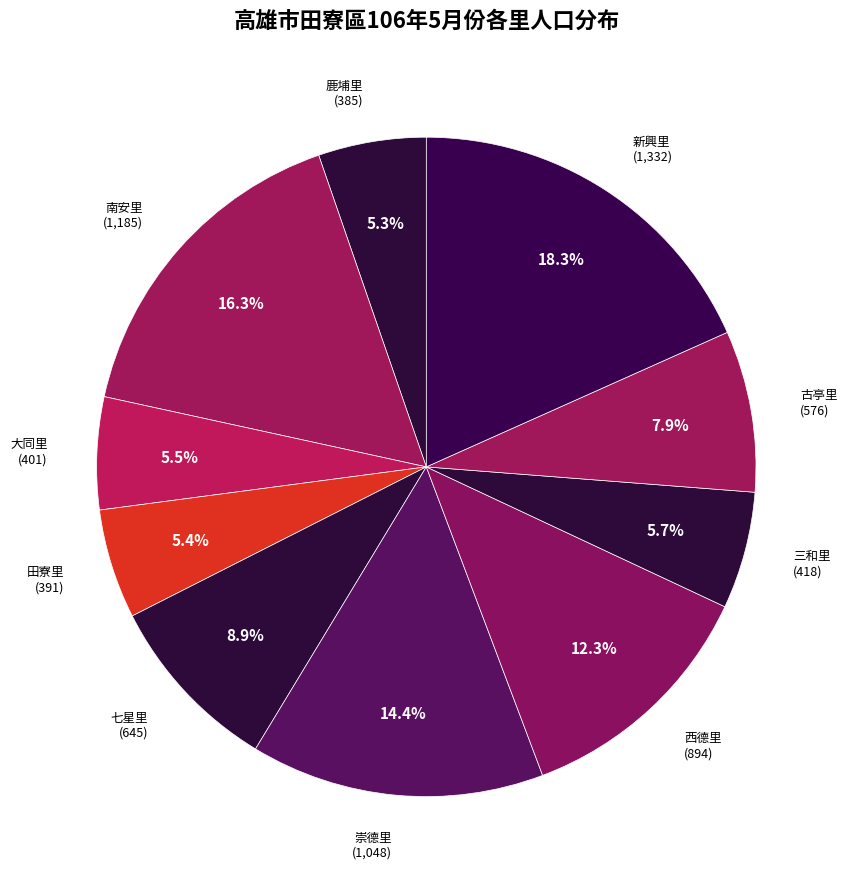

Is there a majority slice in this chart?

No